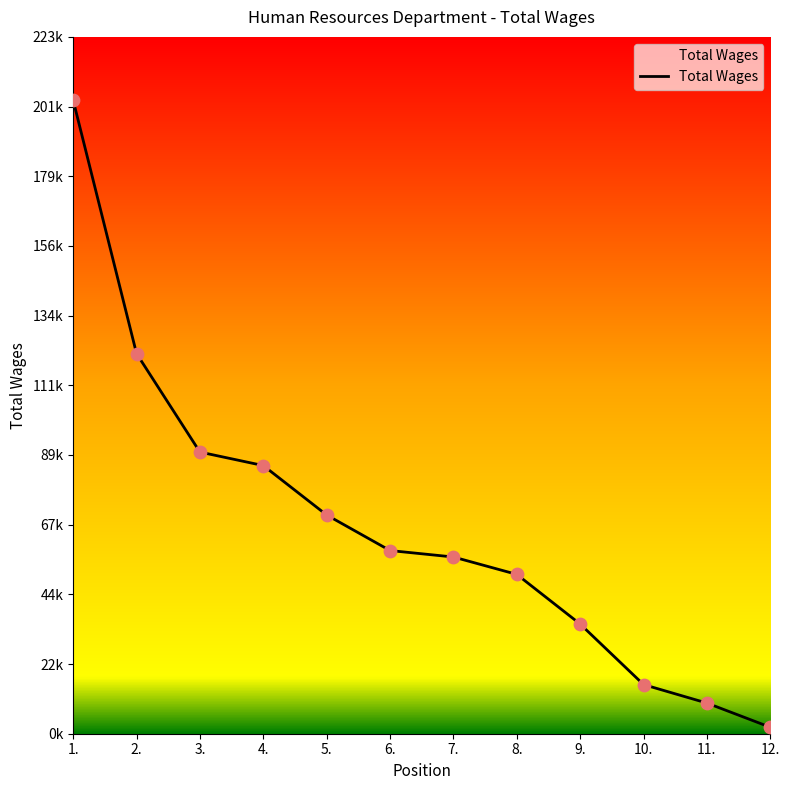

What is the change in value from 3. to 11.?

-80654